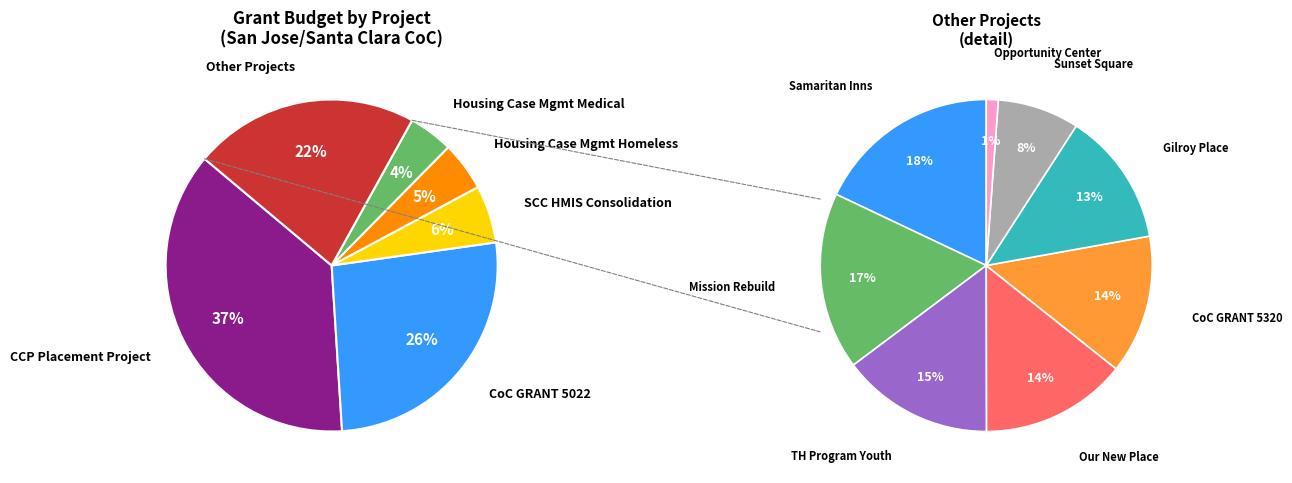

How many slices are in this pie chart?

13